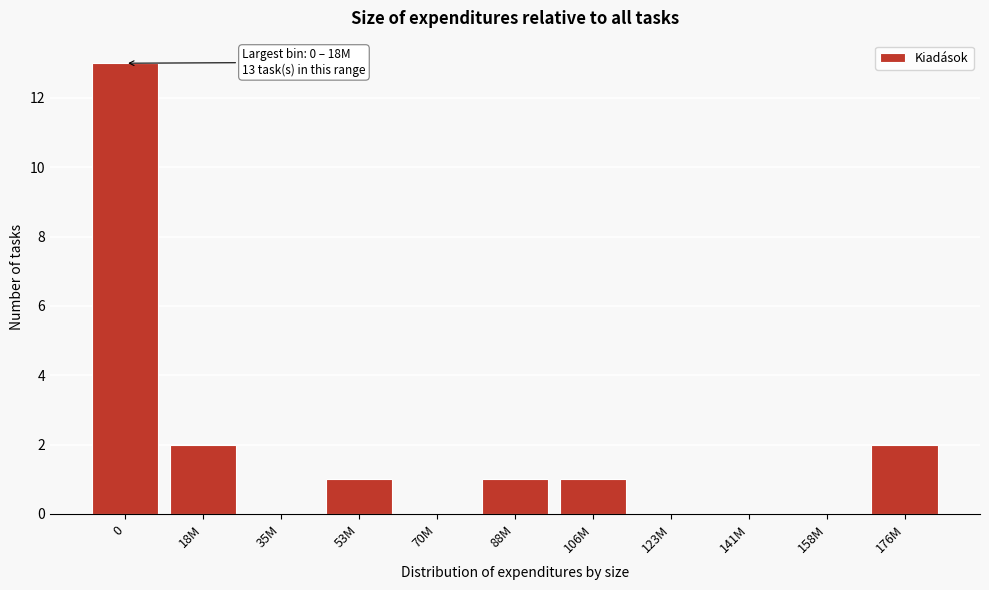

Reading left to right, transcribe all the data shown in this chart.

0=13	18M=2	35M=0	53M=1	70M=0	88M=1	106M=1	123M=0	141M=0	158M=0	176M=2